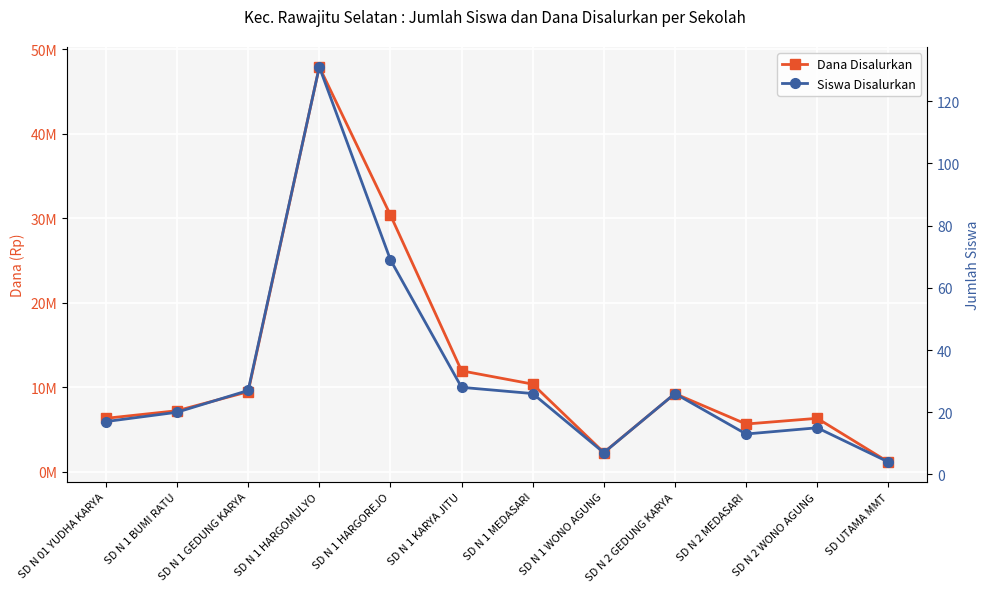

Rank the series by their average value, from lowest to highest.

Siswa Disalurkan, Dana Disalurkan